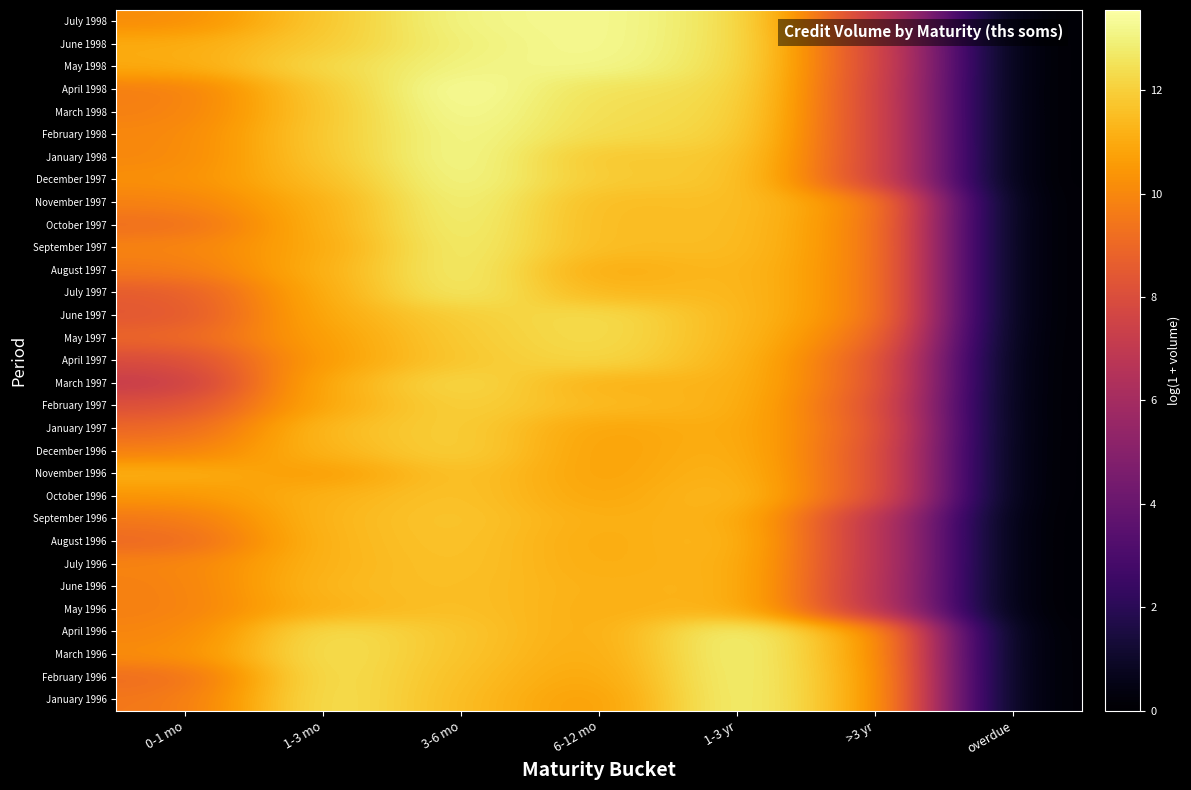

Between 3-6 mo and 6-12 mo, which is larger?

3-6 mo